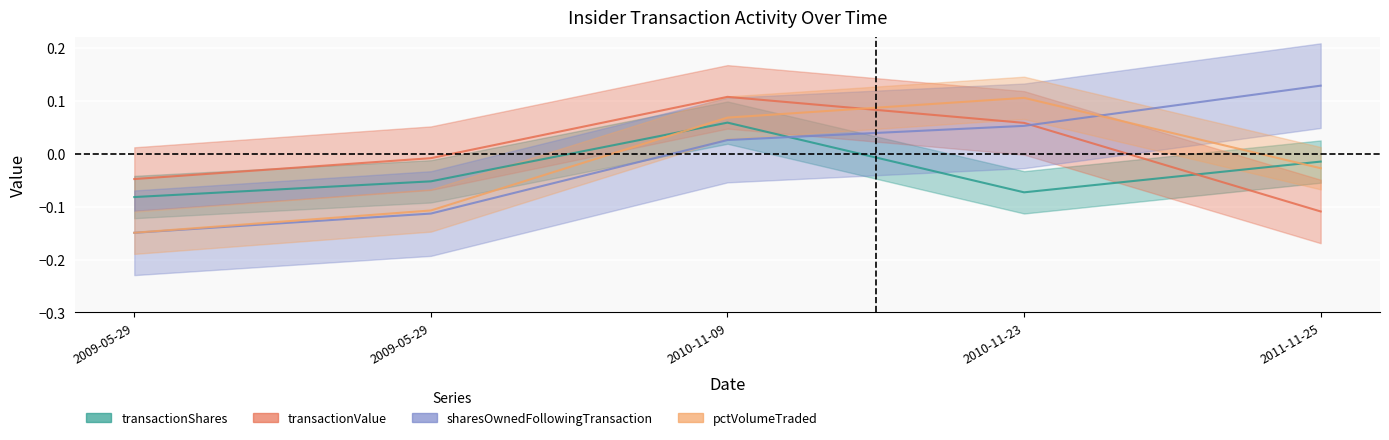

What is the difference between the highest and lowest values at 2011-11-25?

0.1